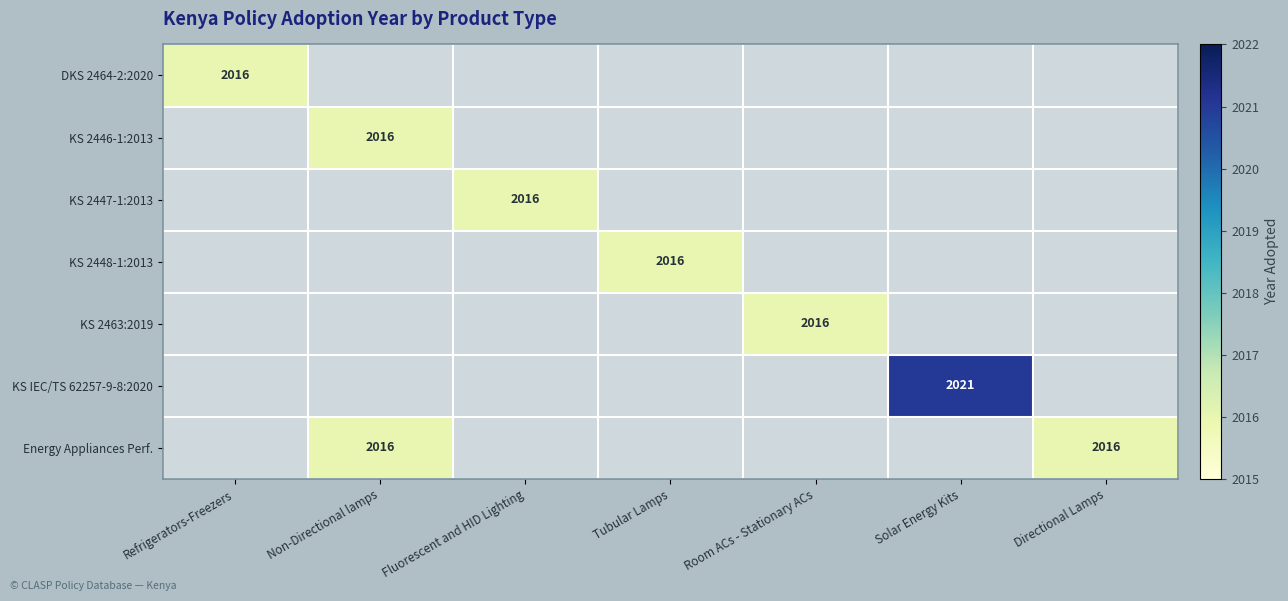

Which has a higher value, Non-Directional lamps or Directional Lamps?

Directional Lamps